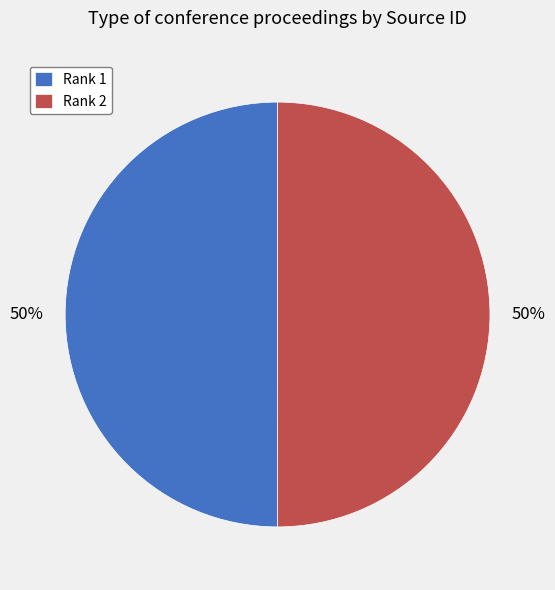

How many segments does this pie chart have?

2